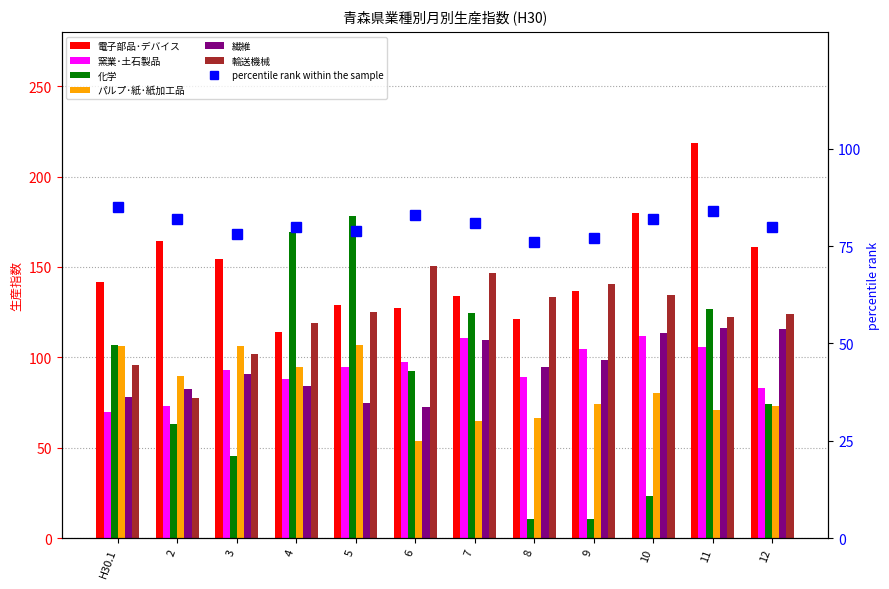

How many data points does each series have?

12